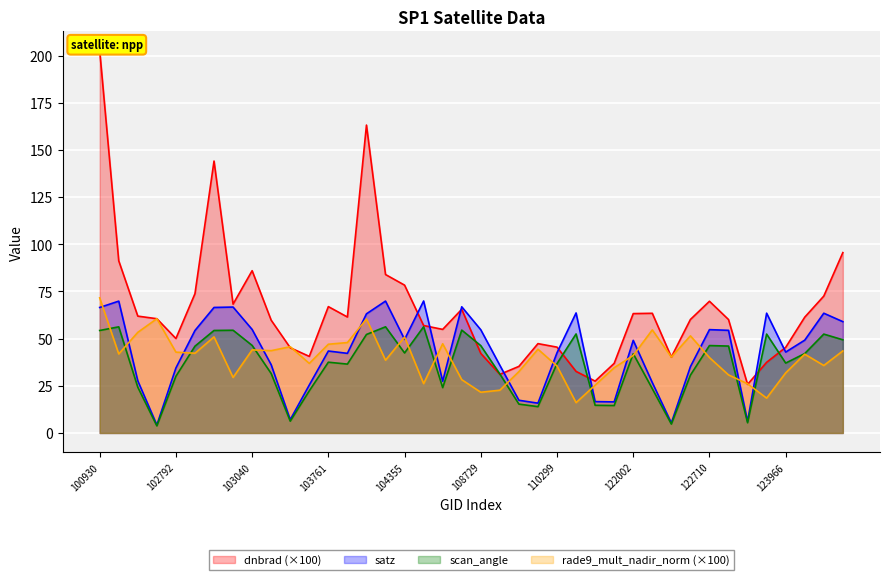

Reading left to right, transcribe all the data shown in this chart.

dnbrad: 100930=202.7	102421=91.2	102551=61.9	102671=60.5	102792=50.0	102912=73.8	102920=144.1	103032=68.3	103040=86.0	103160=59.7	103279=45.2	103397=40.6	103761=67.0	104112=61.5	104236=163.2	104346=84.0	104355=78.3	107834=56.9	108015=54.9	108715=65.5	108729=42.2	108899=31.0	109954=35.3	110127=47.3	110299=45.5	115500=32.6	115764=27.5	115893=36.9	122002=63.3	122178=63.4	122346=40.2	122525=60.1	122710=69.8	122895=60.1	123251=25.7	123775=37.4	123966=45.4	131768=61.4	131947=72.5	131961=95.6
satz: 100930=66.5	102421=69.9	102551=27.6	102671=4.2	102792=34.4	102912=54.3	102920=66.5	103032=66.7	103040=54.9	103160=36.2	103279=7.1	103397=25.4	103761=43.4	104112=42.2	104236=63.1	104346=69.9	104355=49.6	107834=69.9	108015=27.4	108715=66.9	108729=54.7	108899=35.9	109954=17.3	110127=15.8	110299=42.5	115500=63.6	115764=16.6	115893=16.5	122002=49.1	122178=26.7	122346=5.3	122525=35.1	122710=54.8	122895=54.4	123251=6.1	123775=63.5	123966=42.9	131768=49.2	131947=63.5	131961=59.0
scan_angle: 100930=54.3	102421=56.2	102551=24.3	102671=3.8	102792=30.0	102912=46.0	102920=54.3	103032=54.4	103040=46.4	103160=31.5	103279=6.2	103397=22.3	103761=37.5	104112=36.5	104236=52.2	104346=56.3	104355=42.4	107834=56.3	108015=24.0	108715=54.5	108729=46.3	108899=31.2	109954=15.3	110127=13.9	110299=36.8	115500=52.5	115764=14.7	115893=14.5	122002=42.0	122178=23.5	122346=4.7	122525=30.6	122710=46.3	122895=46.0	123251=5.4	123775=52.4	123966=37.0	131768=42.1	131947=52.4	131961=49.4
rade9_mult_nadir_norm: 100930=71.6	102421=41.9	102551=53.3	102671=60.5	102792=42.8	102912=42.2	102920=50.9	103032=29.4	103040=44.0	103160=43.6	103279=45.7	103397=36.9	103761=47.0	104112=47.9	104236=60.4	104346=38.6	104355=50.8	107834=26.1	108015=47.3	108715=28.2	108729=21.6	108899=22.7	109954=32.5	110127=44.4	110299=35.5	115500=16.1	115764=25.3	115893=34.6	122002=41.1	122178=54.6	122346=40.2	122525=51.5	122710=40.0	122895=30.8	123251=26.1	123775=18.5	123966=31.9	131768=41.8	131947=35.8	131961=43.5